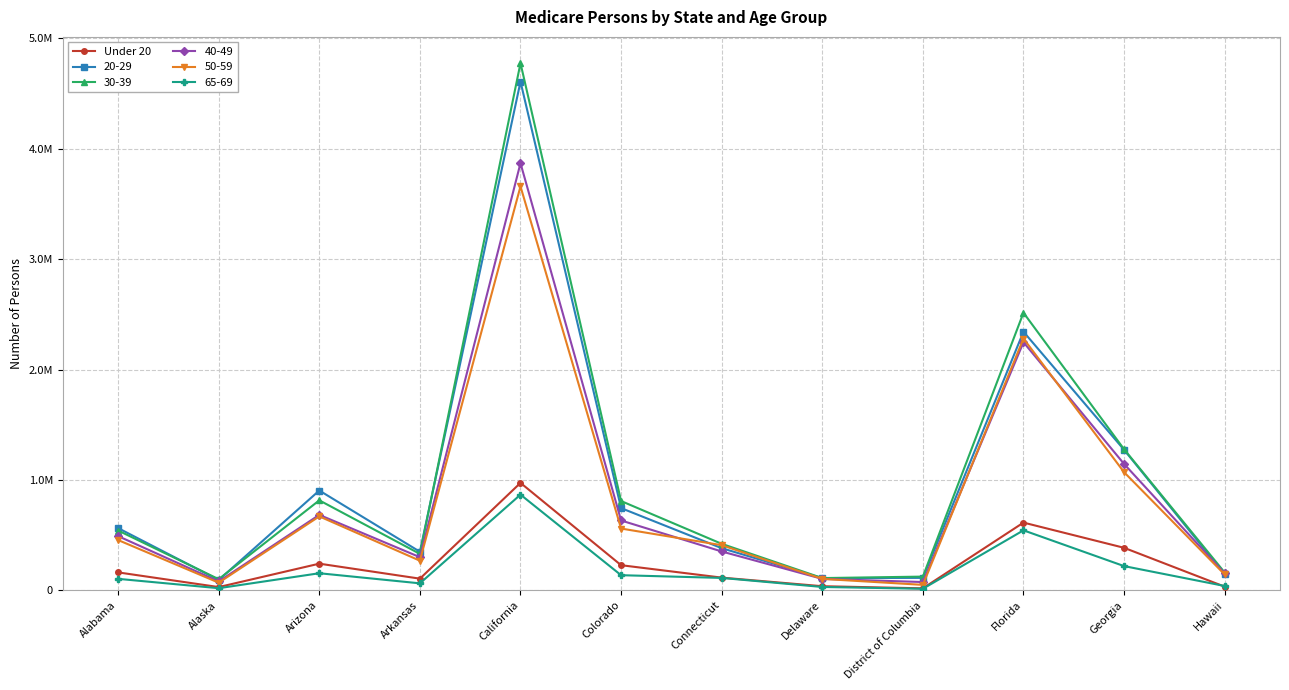

What are all the series names shown in the legend?

Under 20, 20-29, 30-39, 40-49, 50-59, 65-69